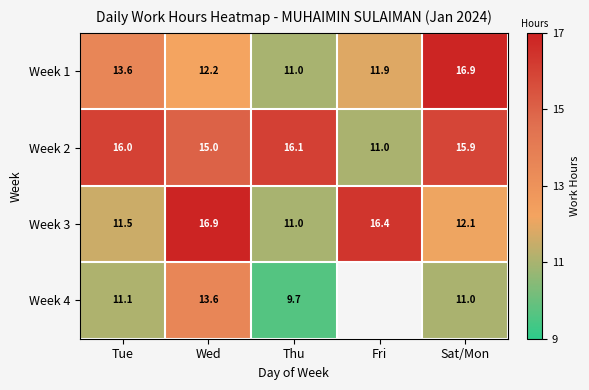

The value of Week 3 at Wed is 16.9. True or false?

True